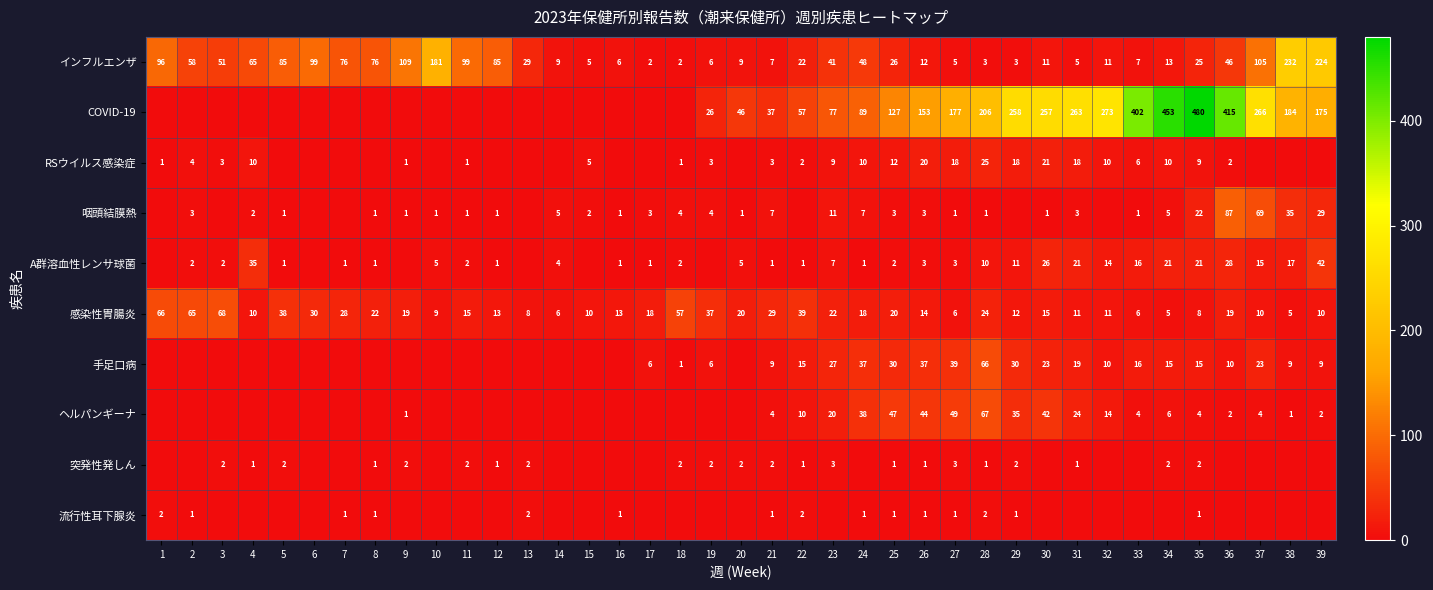

Is the value of インフルエンザ at 11 greater than the value of ヘルパンギーナ at 9?

Yes